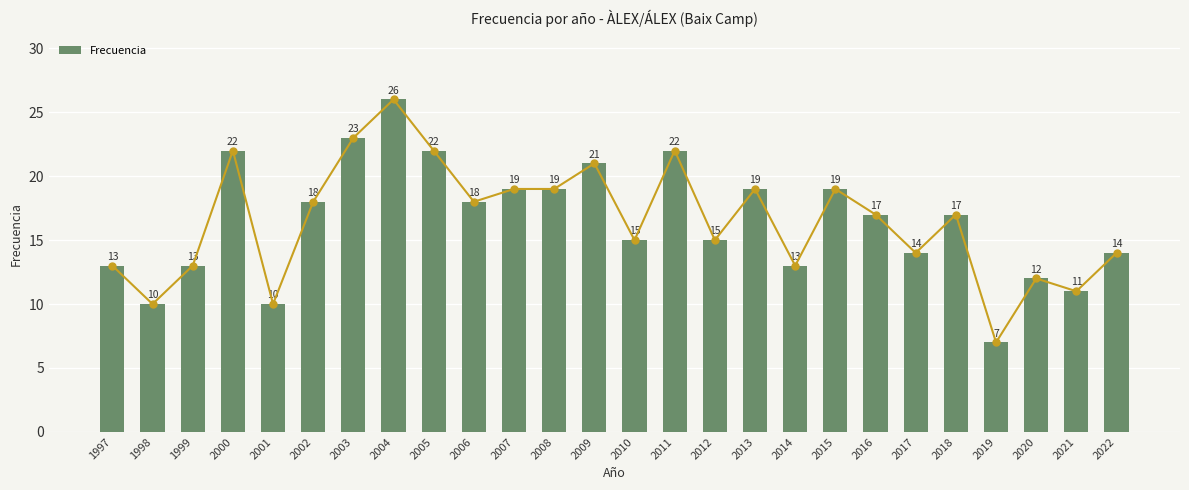

List the labels in order of value, largest first.

2004, 2003, 2000, 2005, 2011, 2009, 2007, 2008, 2013, 2015, 2002, 2006, 2016, 2018, 2010, 2012, 2017, 2022, 1997, 1999, 2014, 2020, 2021, 1998, 2001, 2019